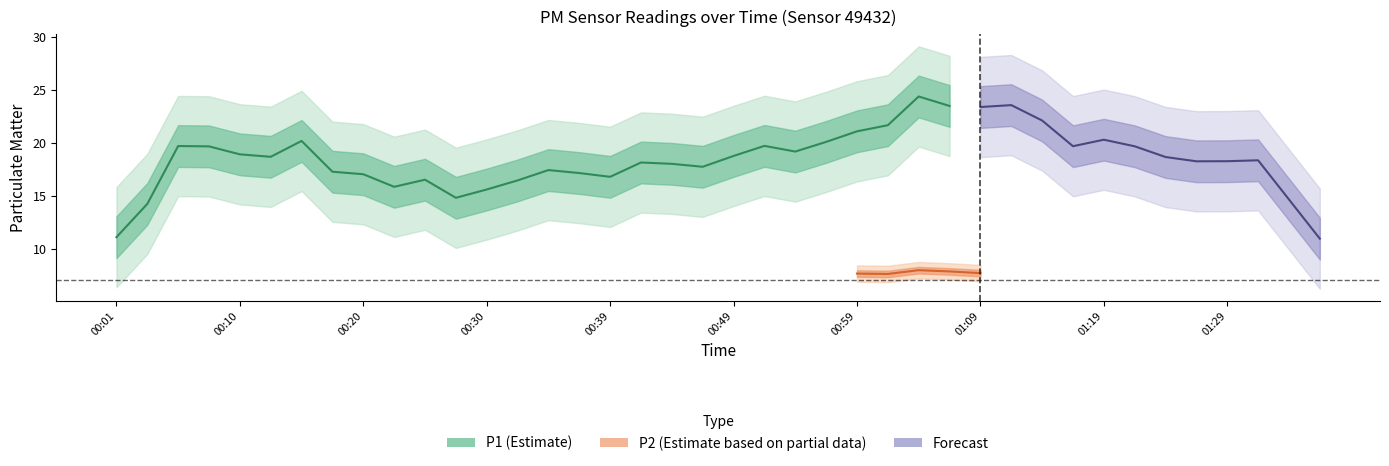

Does the chart have visible grid lines?

No